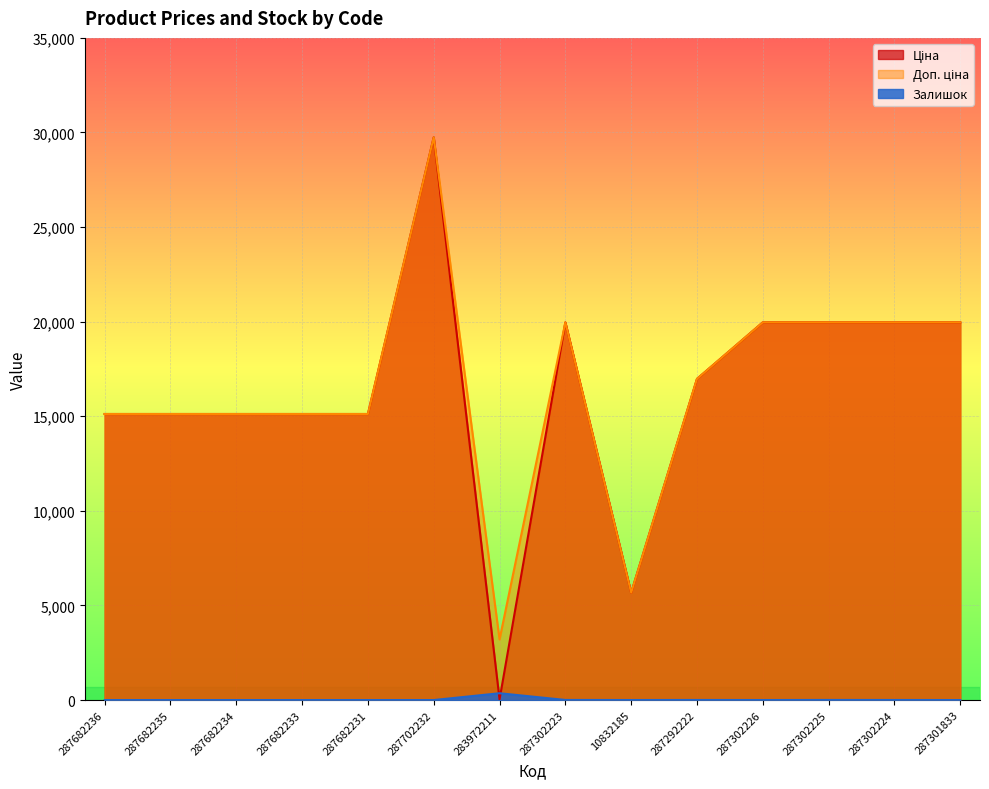

Where does the Ціна series first go above 16976?

287702232